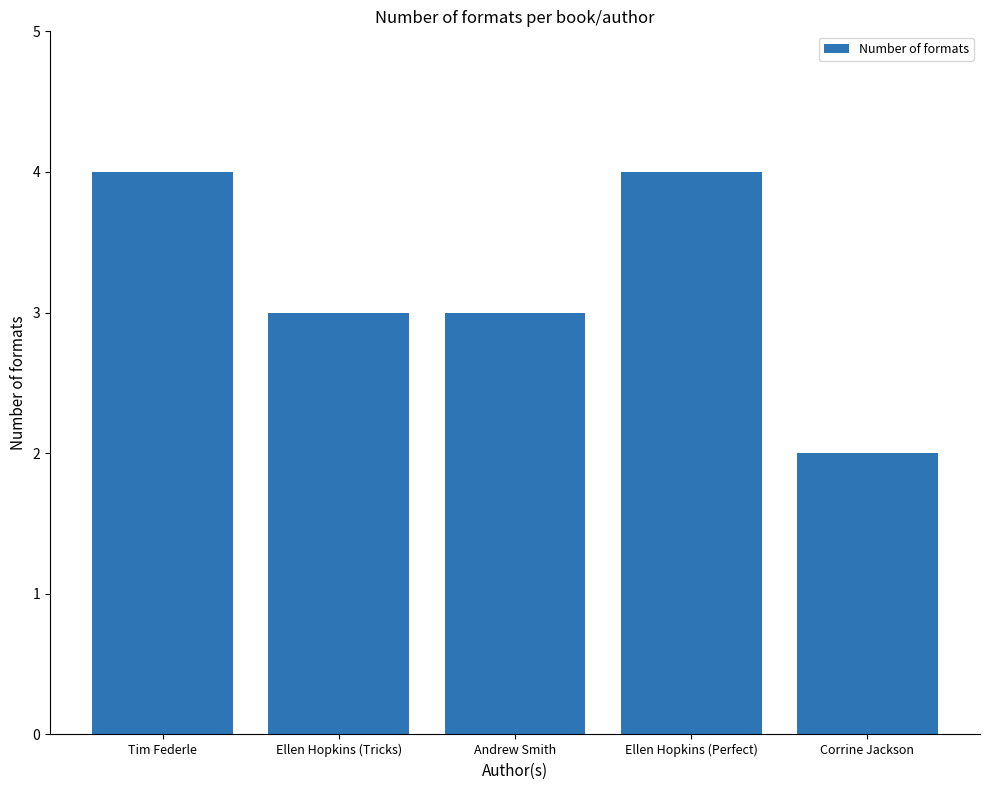

What is the value of the 2nd bar from the left?

3